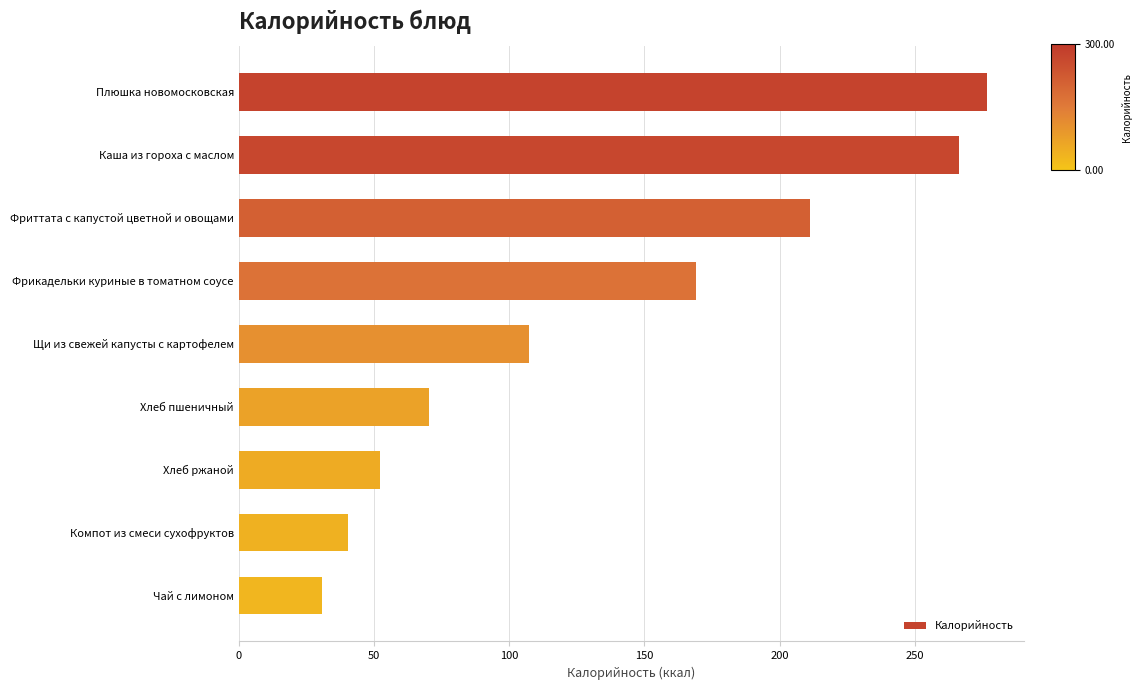

What is the maximum value shown in the chart?

276.6